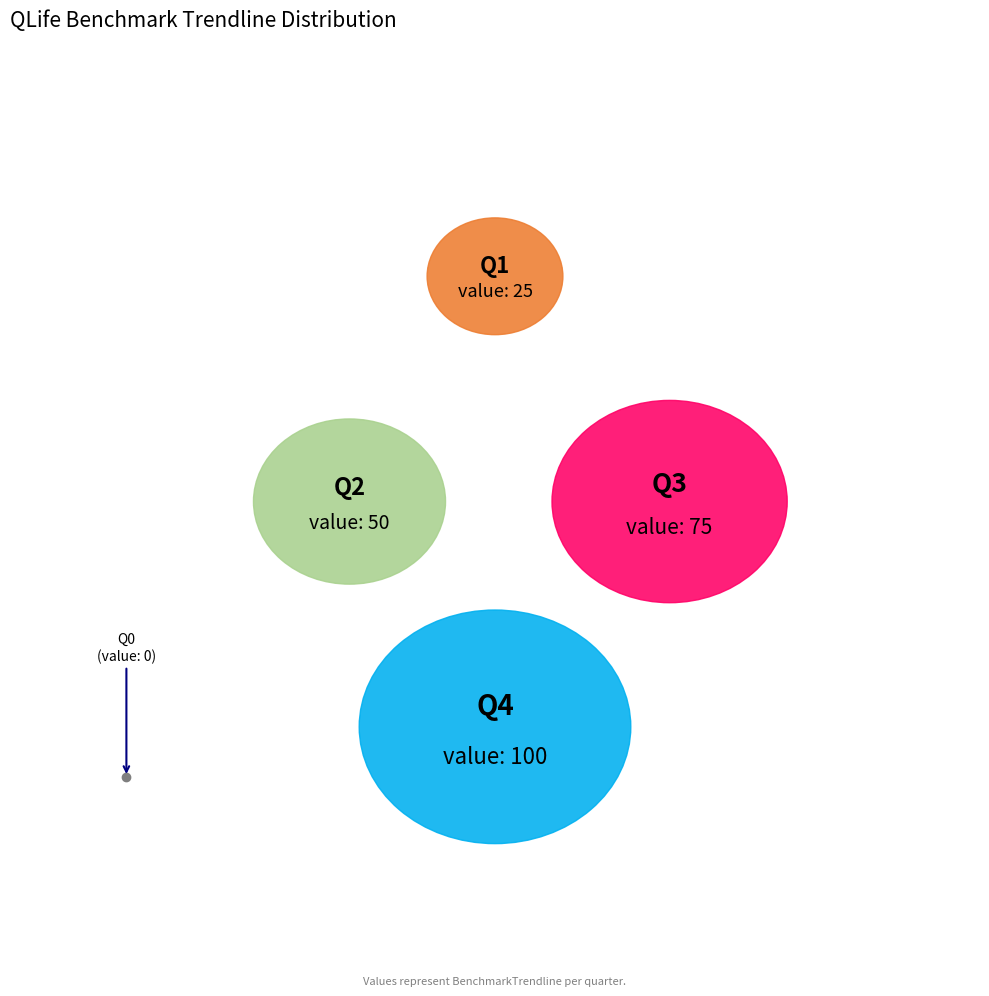

The Q3 slice represents 30% of the pie. True or false?

True